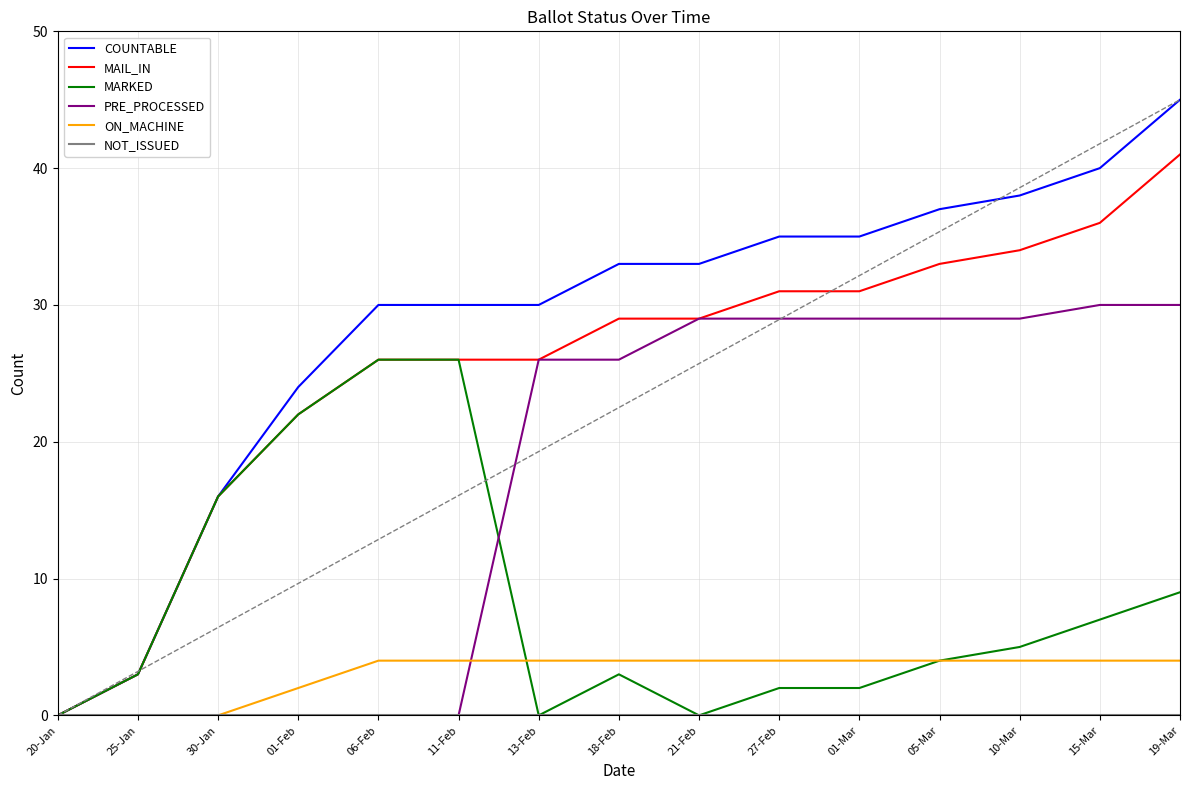

What is the maximum value shown in the chart?

45